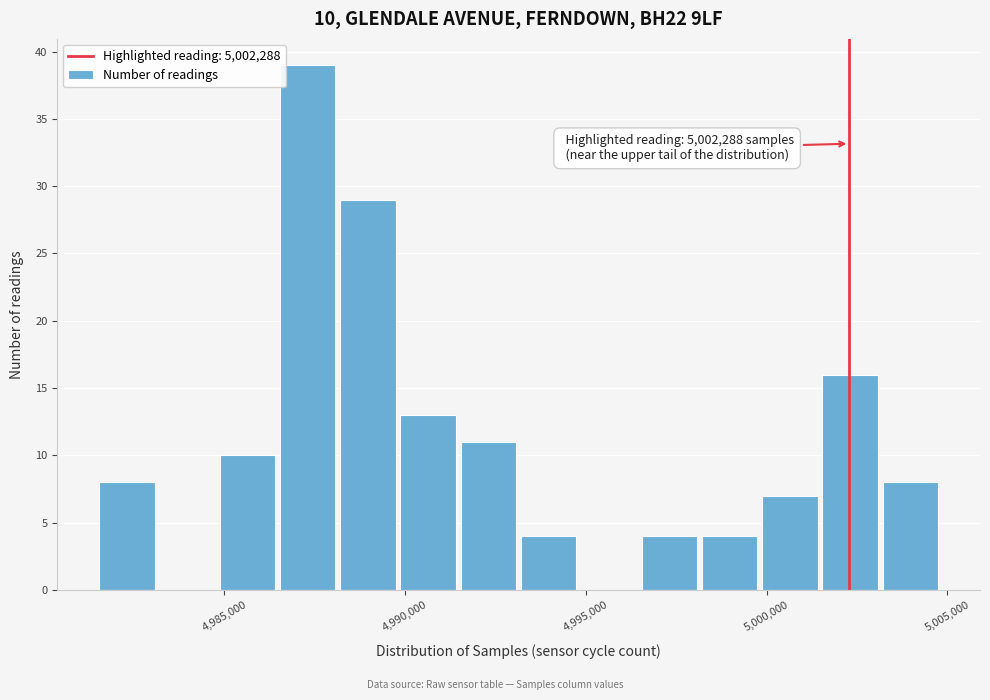

Around what value on the x-axis is the tallest bar? Give the approximate position of its centre, as read against the axis.

4987500